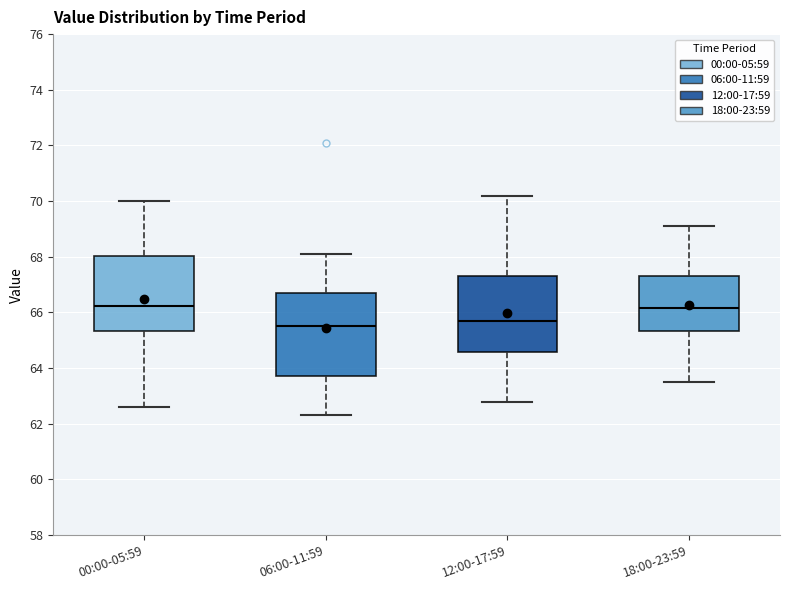

Reading left to right, transcribe this box plot: for each box, give where its median line is, the range the box spans, and where its two whiskers end, as read against the y-axis. The values are not printed on the chart, so give them approximately, as read against the axis.

00:00-05:59: median 66.2, box 65.4 to 68.0, whiskers 62.6 to 70.0
06:00-11:59: median 65.6, box 63.8 to 66.8, whiskers 62.4 to 68.2
12:00-17:59: median 65.8, box 64.6 to 67.4, whiskers 62.8 to 70.2
18:00-23:59: median 66.2, box 65.4 to 67.4, whiskers 63.6 to 69.2